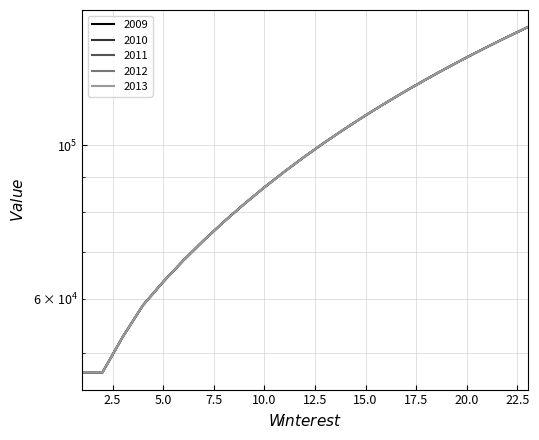

Is this an area chart (filled region under the line)?

No